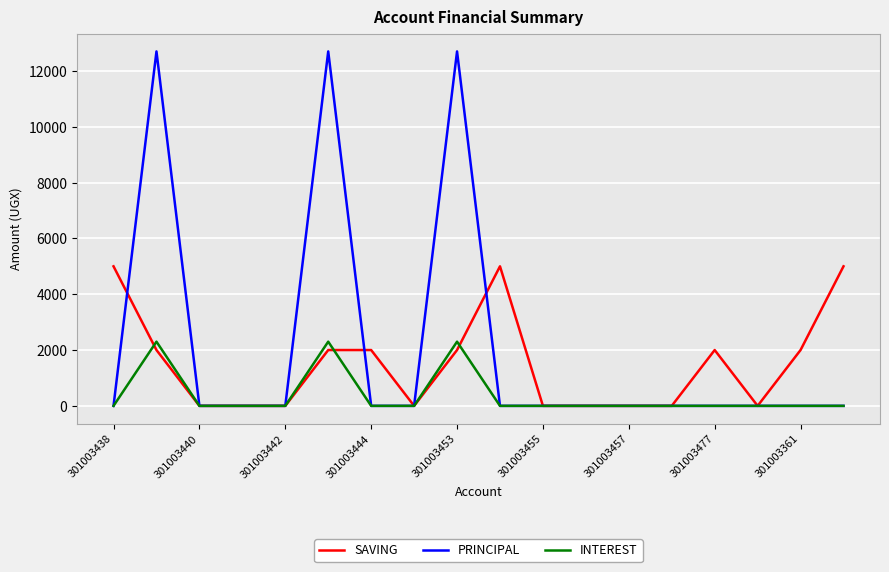

What is the highest value of the INTEREST series?

2300